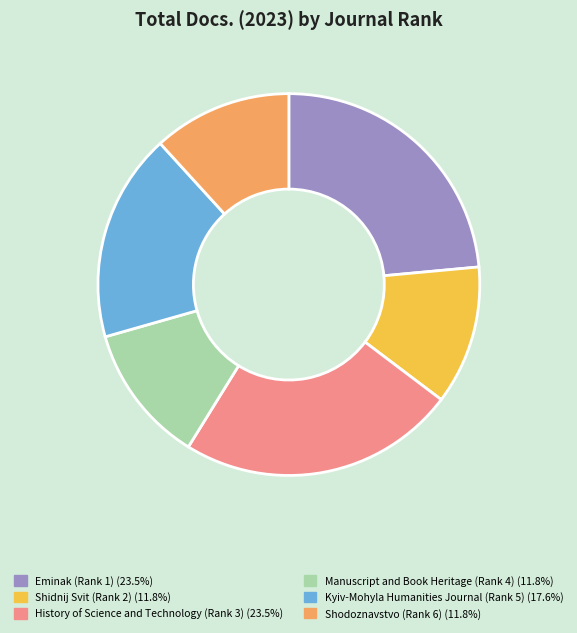

Combined, do Shodoznavstvo (Rank 6) and Manuscript and Book Heritage (Rank 4) account for over 50%?

No